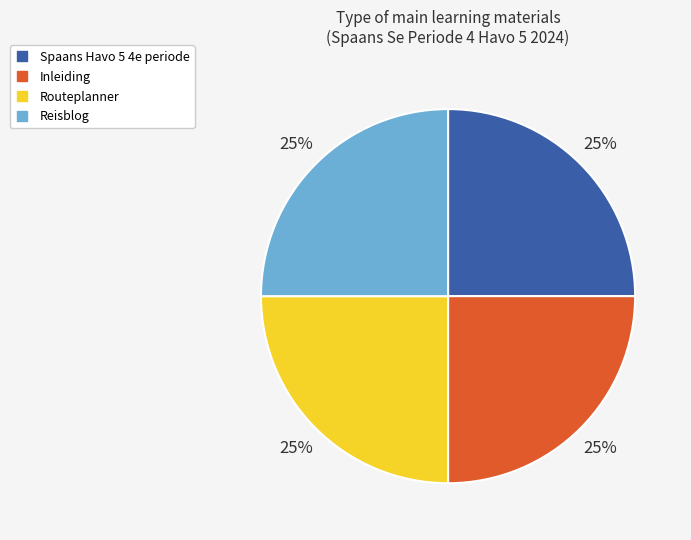

To the nearest percent, what is the combined percentage of Inleiding and Spaans Havo 5 4e periode?

50%